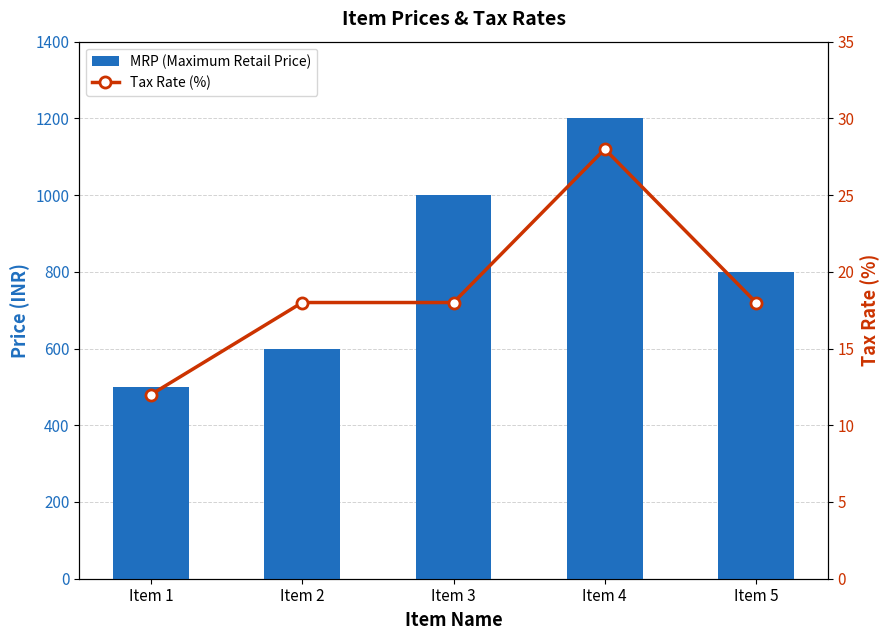

Which has a higher value, Item 3 or Item 4?

Item 4